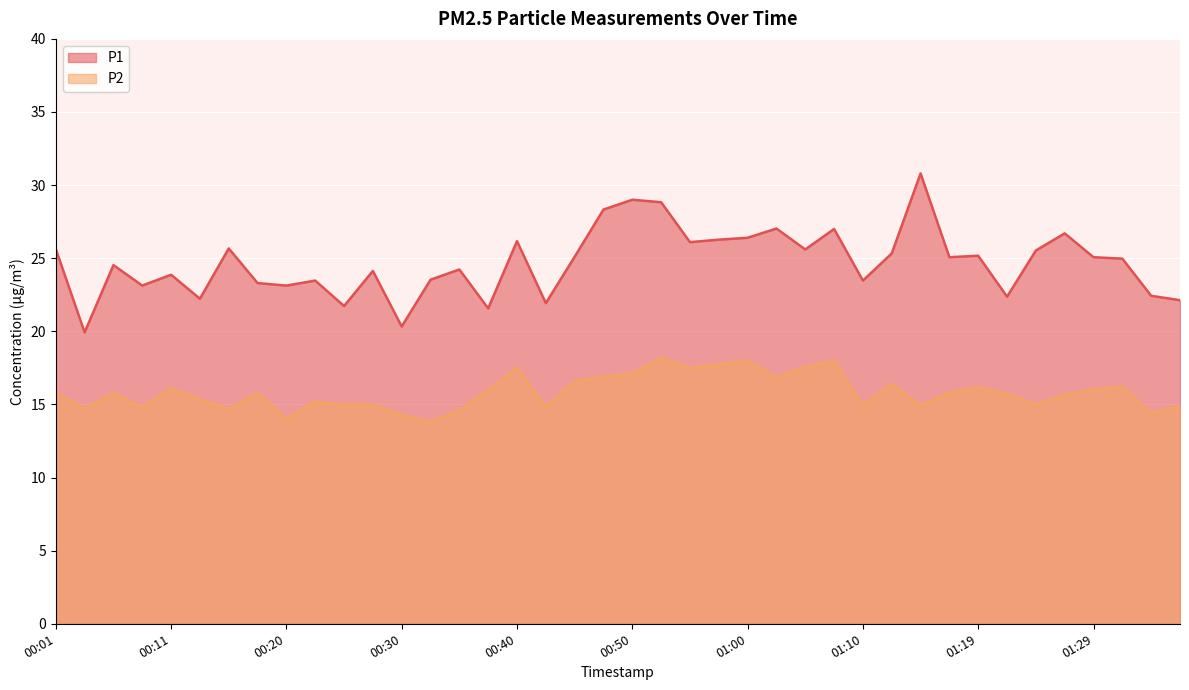

Which category has the highest value across all series?

01:14